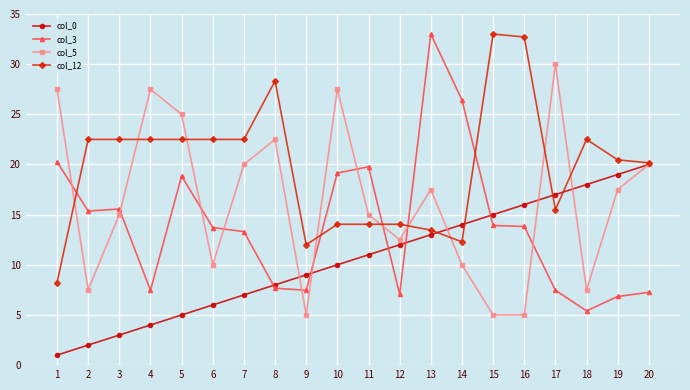

True or false: col_5 and col_12 intersect in this chart.

True